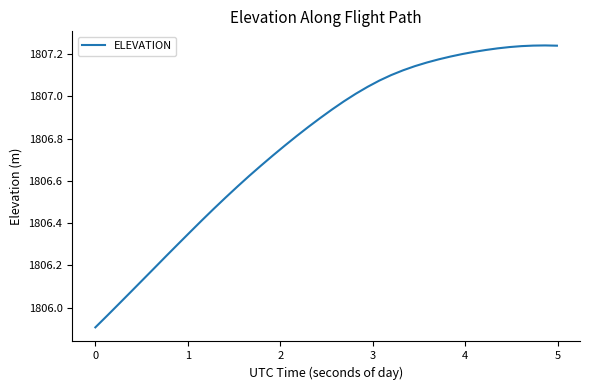

What is the difference between the maximum and minimum values?

1.3